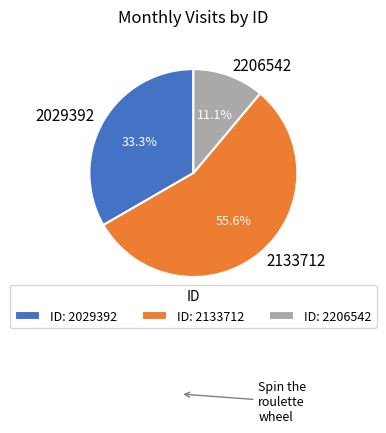

The 2206542 slice represents 11% of the pie. True or false?

True